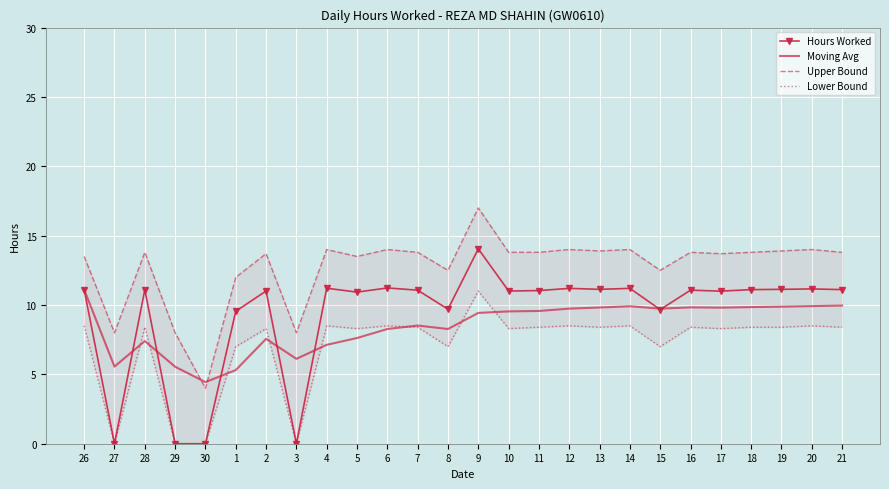

The Moving Avg series shows 17.5 at 16. True or false?

False